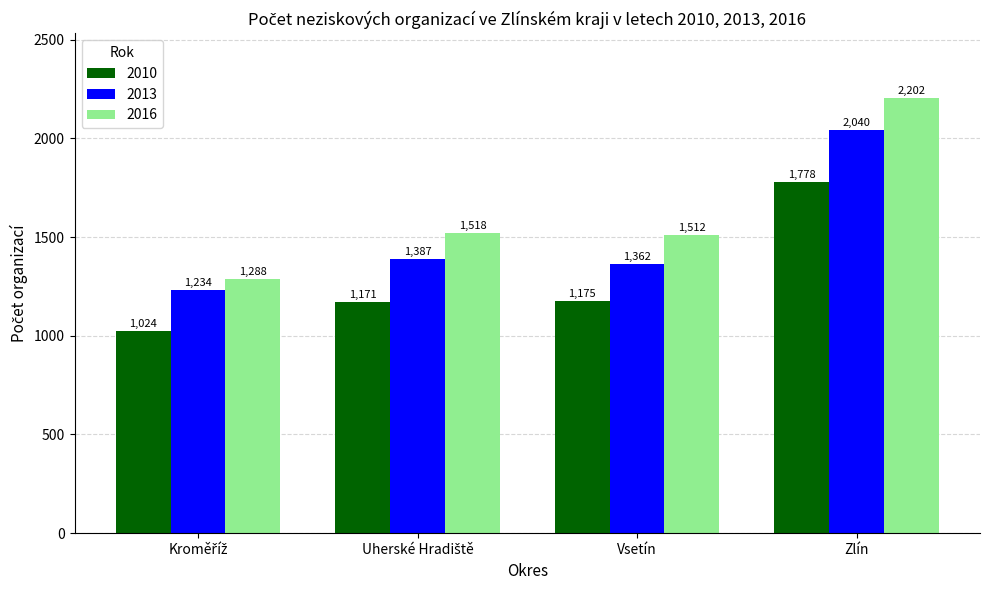

What is the spread (max minus min) of values at Vsetín?

337